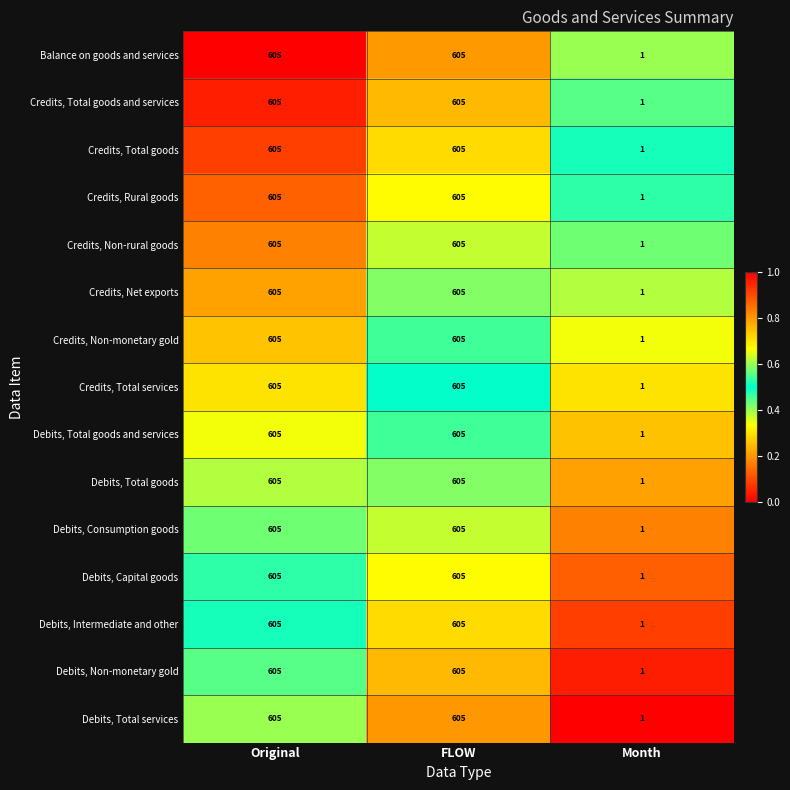

What is the total value across all series at FLOW?

9075